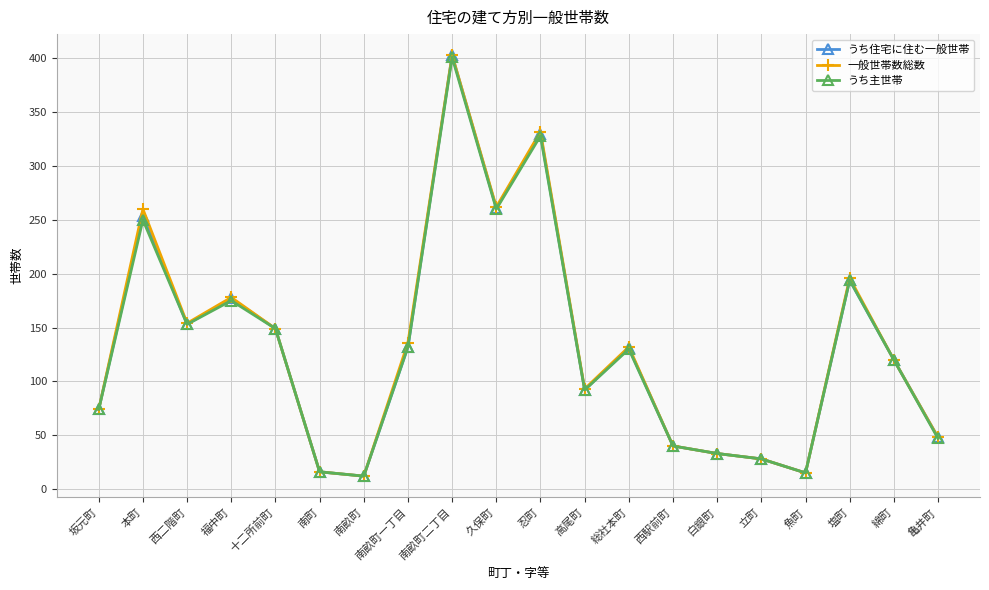

What are all the series names shown in the legend?

うち住宅に住む一般世帯, 一般世帯数総数, うち主世帯